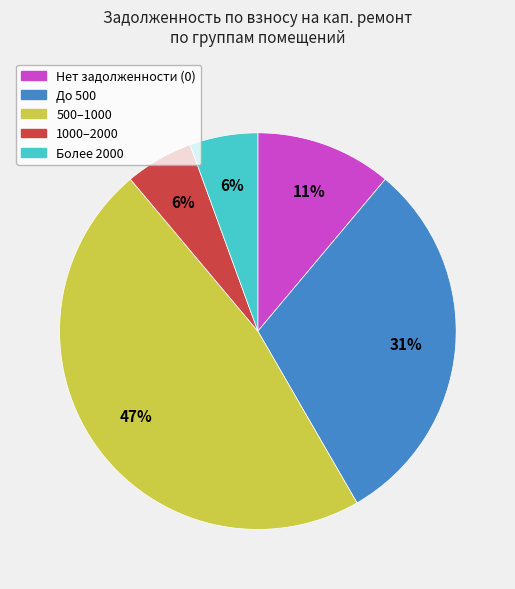

To the nearest percent, what is the average slice percentage?

20%